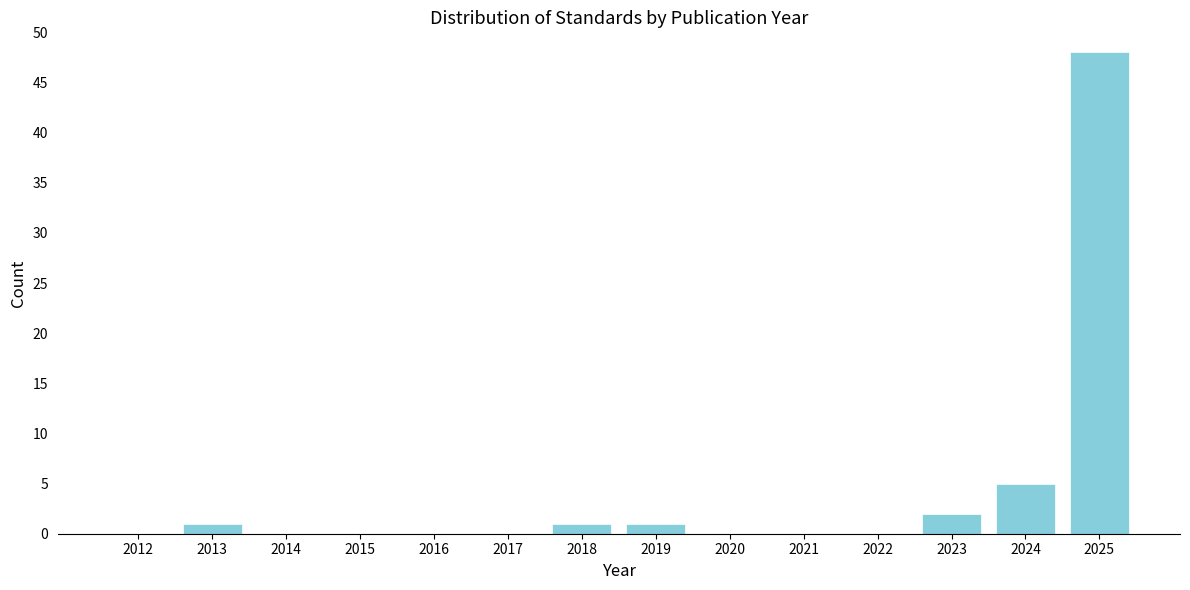

Reading right to left, list all the values displayed in this chart.

2025=48	2024=5	2023=2	2022=0	2021=0	2020=0	2019=1	2018=1	2017=0	2016=0	2015=0	2014=0	2013=1	2012=0